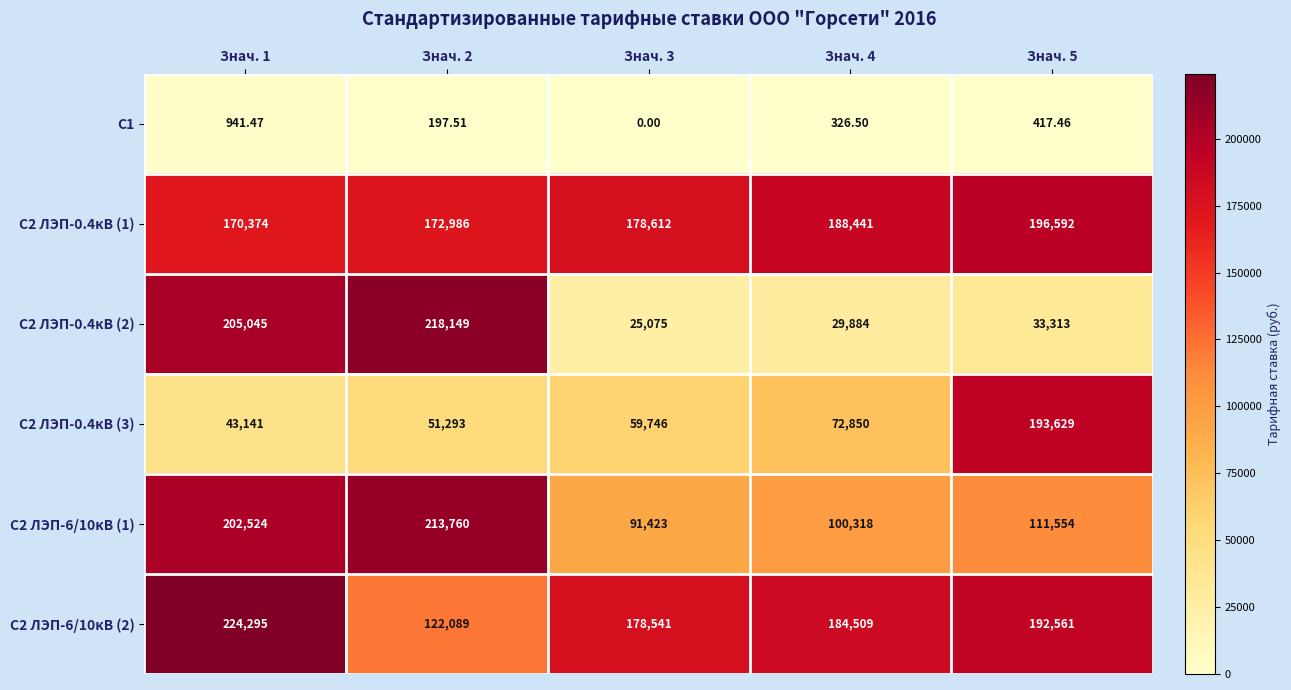

What is the difference between the highest and lowest values at Знач. 5?

196174.5